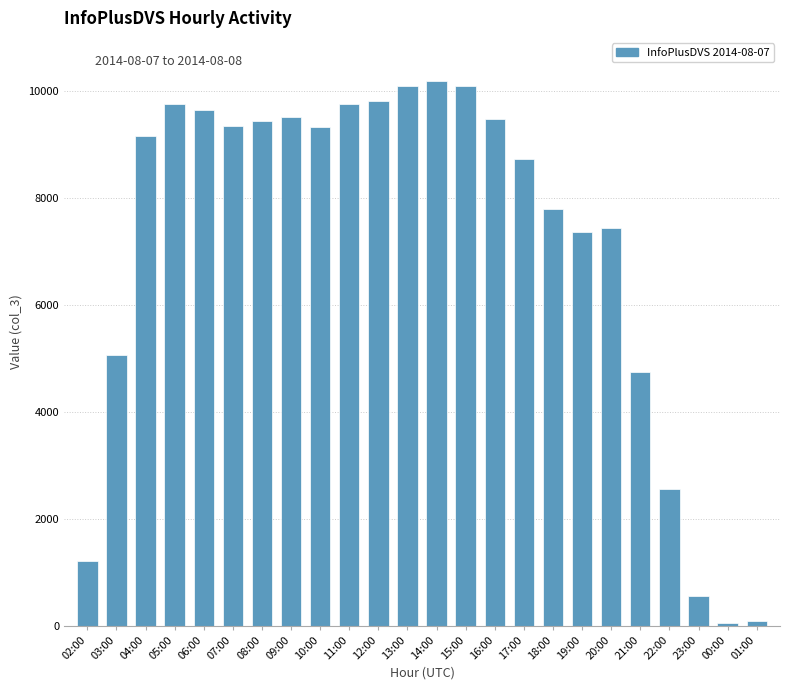

Between 12:00 and 16:00, which is larger?

12:00